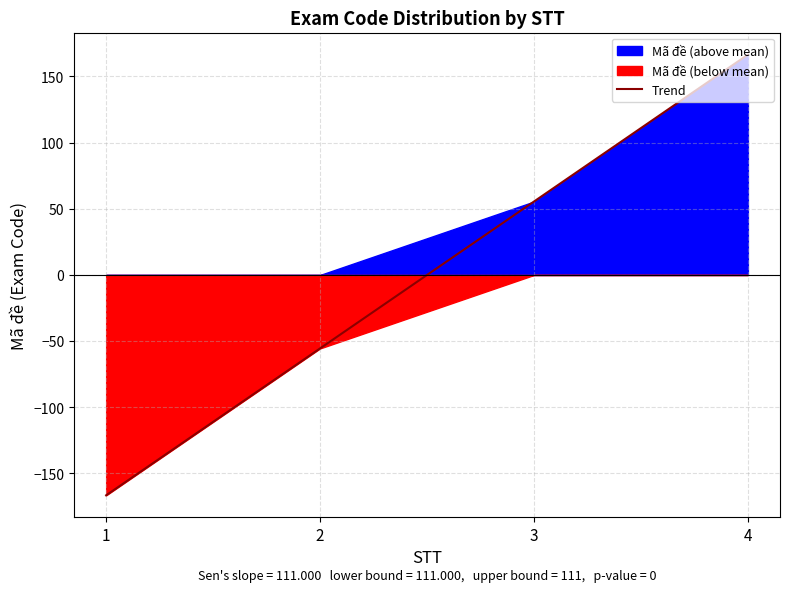

Does the chart have visible grid lines?

Yes